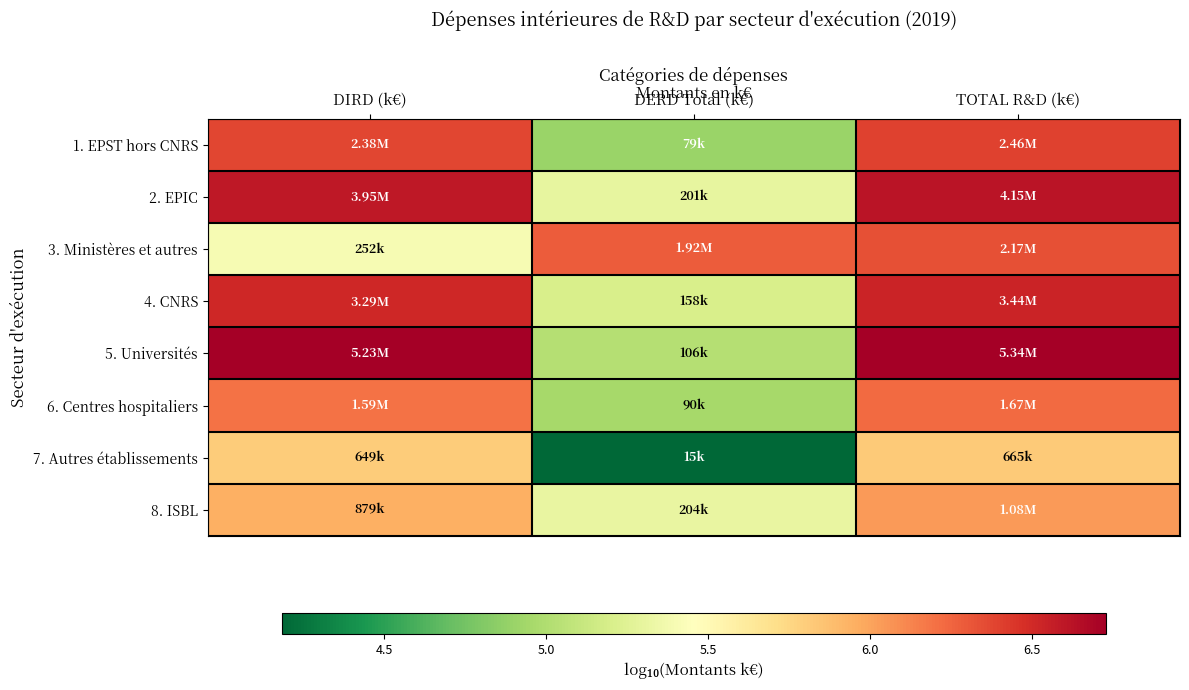

List the series in order of their peak value, lowest first.

7. Autres établissements, 8. ISBL, 6. Centres hospitaliers, 3. Ministères et autres, 1. EPST hors CNRS, 4. CNRS, 2. EPIC, 5. Universités